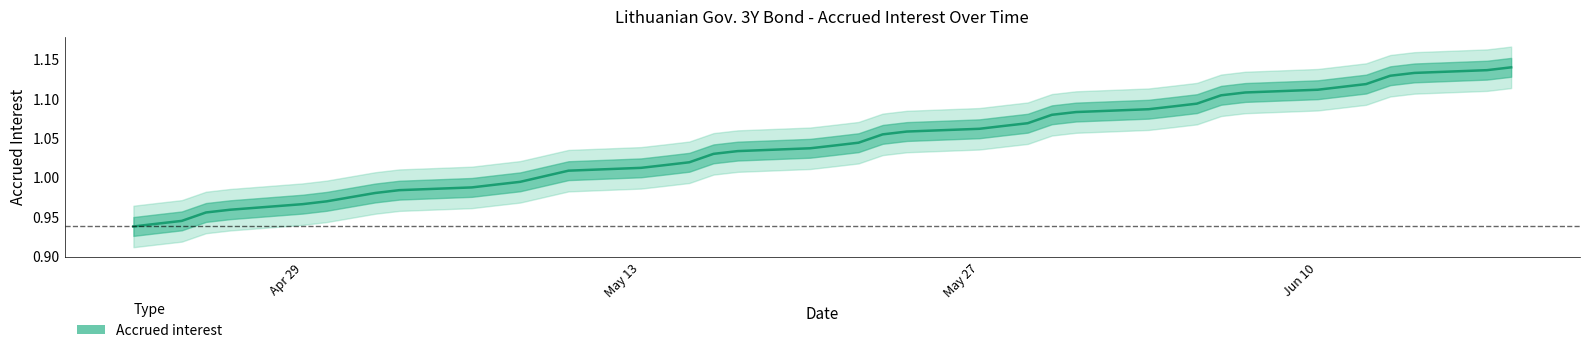

What is the difference between the second highest and minimum values?

0.2